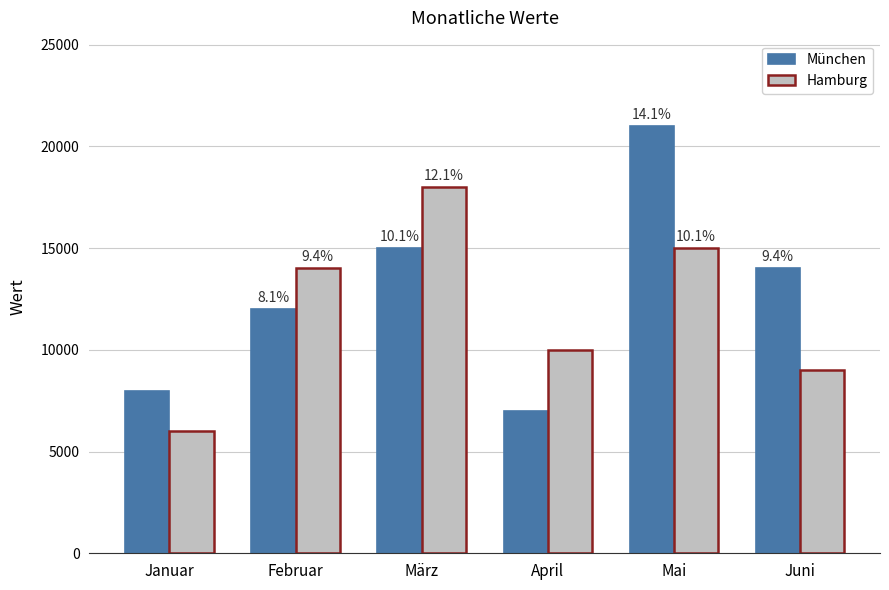

Reading left to right, transcribe all the data shown in this chart.

München: Januar=8000	Februar=12000	März=15000	April=7000	Mai=21000	Juni=14000
Hamburg: Januar=6000	Februar=14000	März=18000	April=10000	Mai=15000	Juni=9000